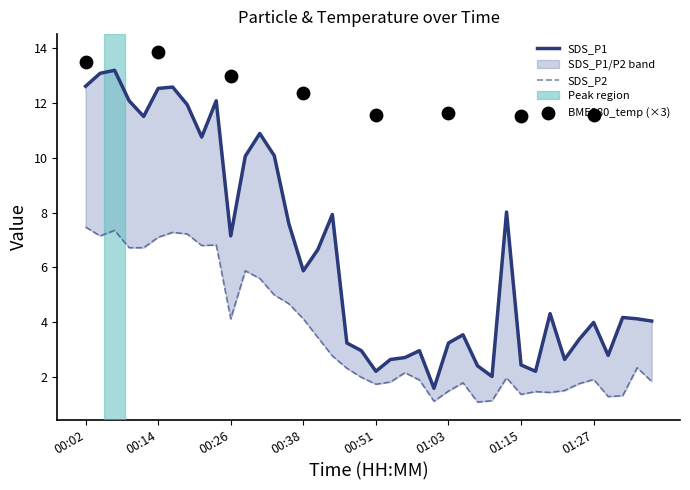

Which series has the largest total across all categories?

SDS_P1